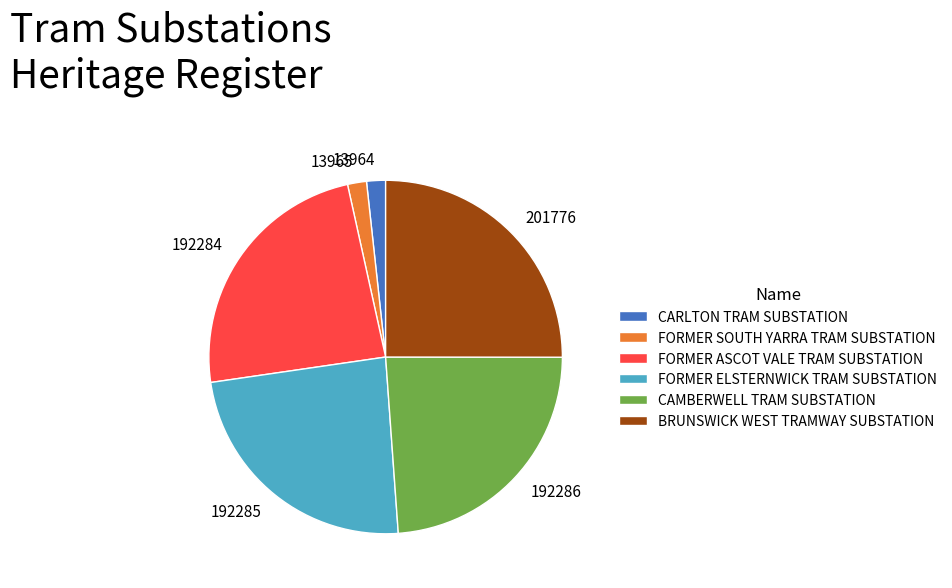

Is it true that CAMBERWELL TRAM SUBSTATION is 11% of the pie?

False